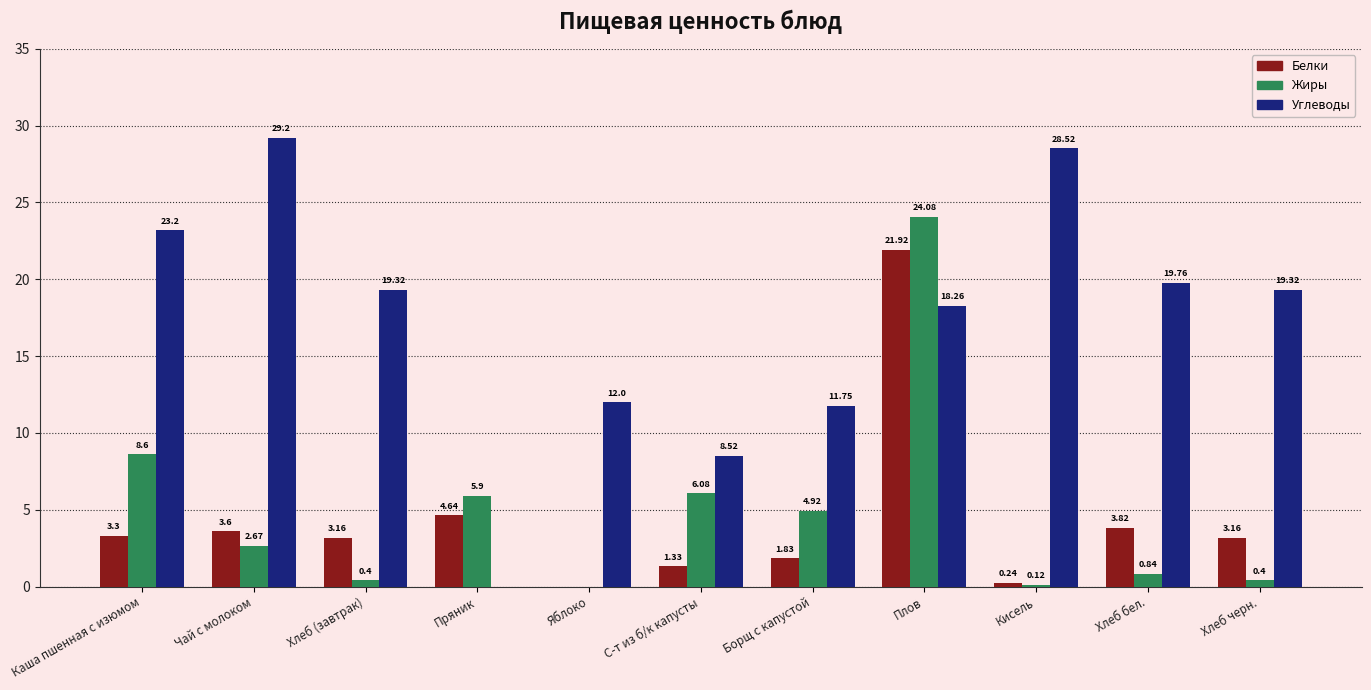

At which label does Белки reach its peak?

Плов